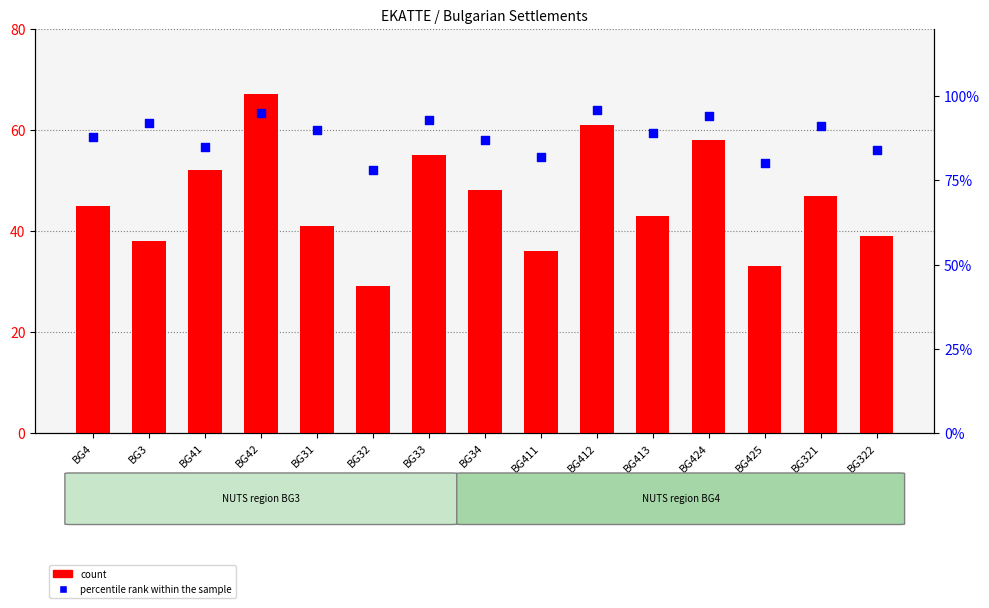

At which category is the sum across all series the highest?

BG42